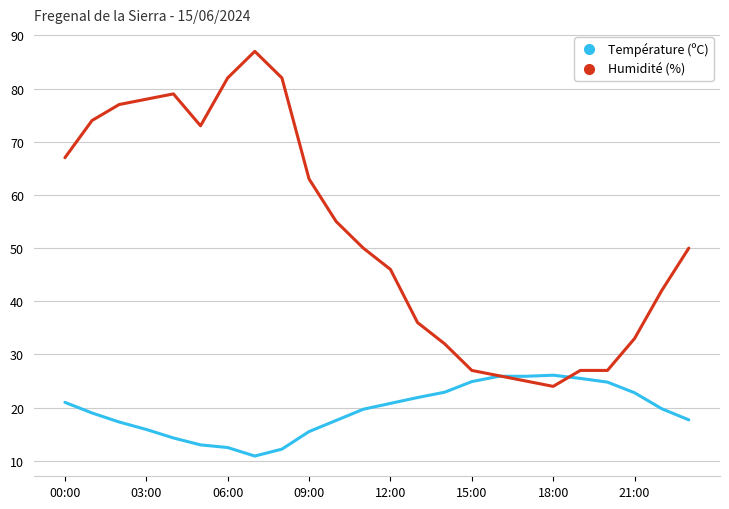

Which series has the largest total across all categories?

Humidité (%)